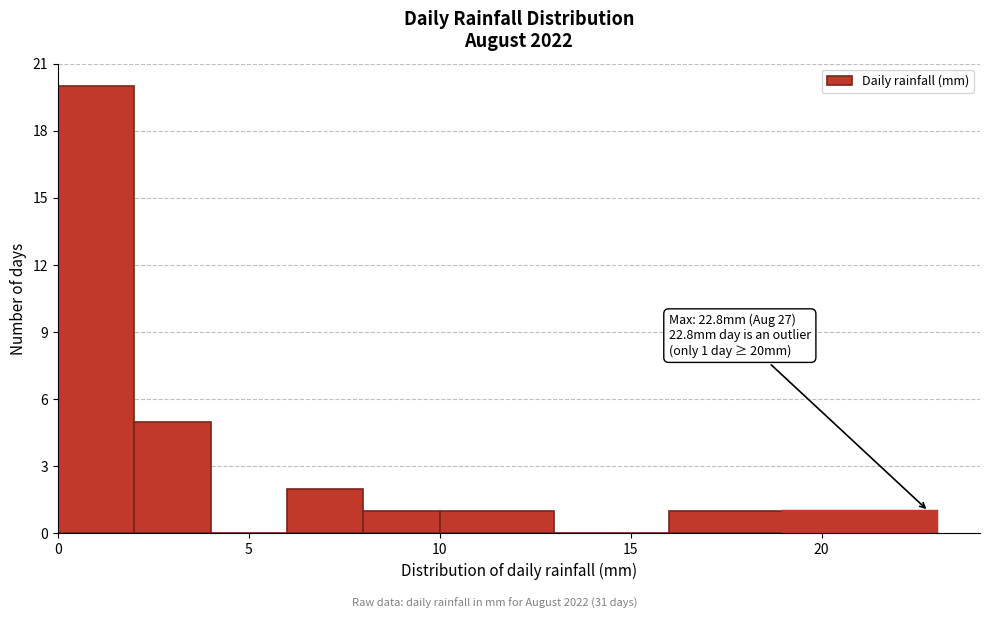

Which range on the x-axis has the tallest bar?

0 to 2